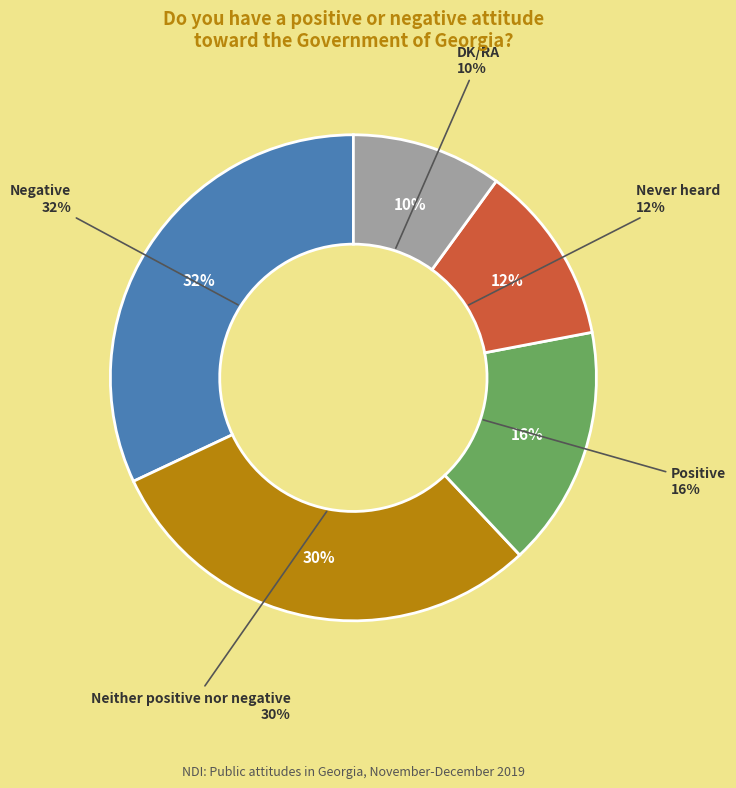

How much of the chart is everything except Never heard?

88.0%